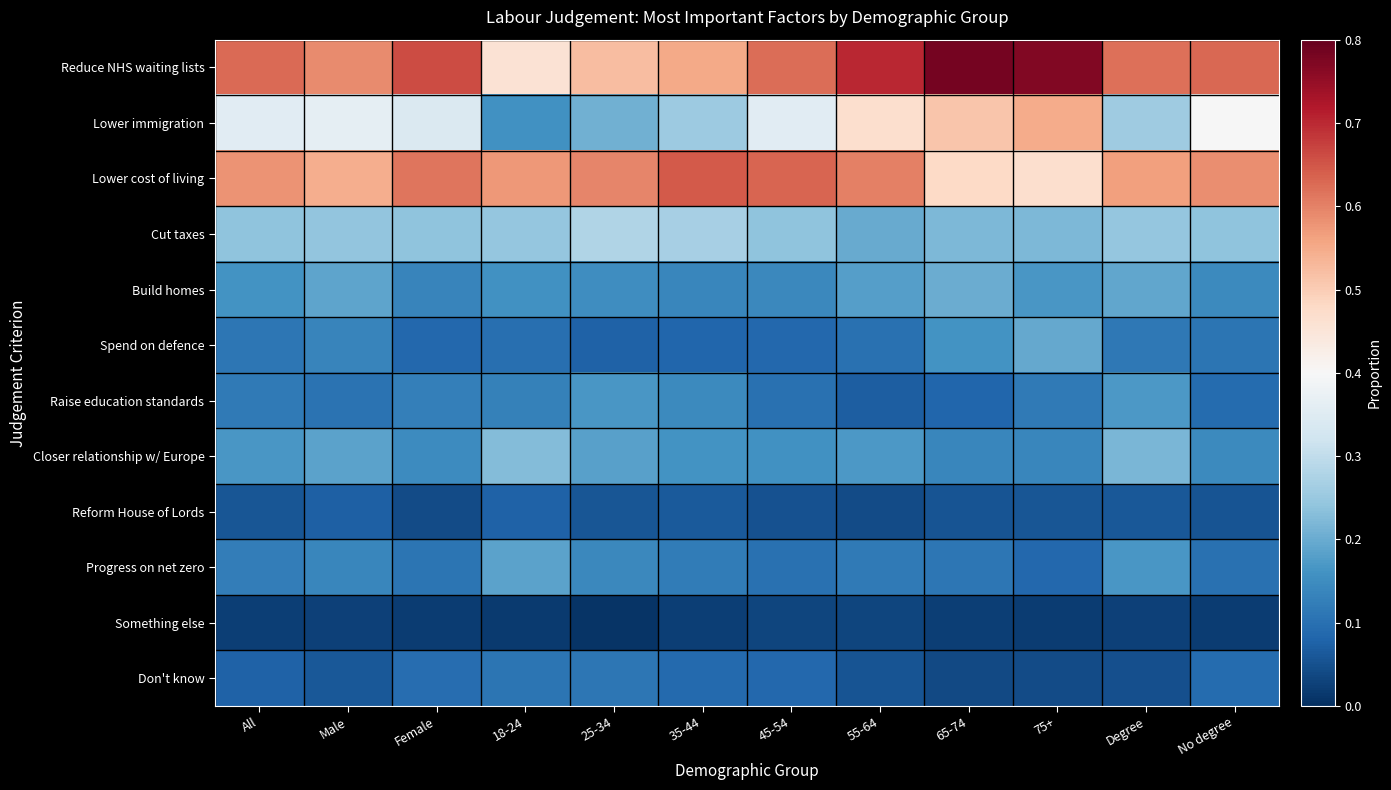

Reading left to right, transcribe all the data shown in this chart.

Reduce NHS waiting lists: All=0.6	Male=0.6	Female=0.7	18-24=0.5	25-34=0.5	35-44=0.6	45-54=0.6	55-64=0.7	65-74=0.8	75+=0.8	Degree=0.6	No degree=0.6
Lower immigration: All=0.4	Male=0.4	Female=0.3	18-24=0.2	25-34=0.2	35-44=0.3	45-54=0.4	55-64=0.5	65-74=0.5	75+=0.5	Degree=0.3	No degree=0.4
Lower cost of living: All=0.6	Male=0.5	Female=0.6	18-24=0.6	25-34=0.6	35-44=0.6	45-54=0.6	55-64=0.6	65-74=0.5	75+=0.5	Degree=0.6	No degree=0.6
Cut taxes: All=0.2	Male=0.2	Female=0.2	18-24=0.2	25-34=0.3	35-44=0.3	45-54=0.2	55-64=0.2	65-74=0.2	75+=0.2	Degree=0.2	No degree=0.2
Build homes: All=0.2	Male=0.2	Female=0.1	18-24=0.2	25-34=0.2	35-44=0.1	45-54=0.1	55-64=0.2	65-74=0.2	75+=0.2	Degree=0.2	No degree=0.1
Spend on defence: All=0.1	Male=0.1	Female=0.1	18-24=0.1	25-34=0.1	35-44=0.1	45-54=0.1	55-64=0.1	65-74=0.2	75+=0.2	Degree=0.1	No degree=0.1
Raise education standards: All=0.1	Male=0.1	Female=0.1	18-24=0.1	25-34=0.2	35-44=0.1	45-54=0.1	55-64=0.1	65-74=0.1	75+=0.1	Degree=0.2	No degree=0.1
Closer relationship w/ Europe: All=0.2	Male=0.2	Female=0.1	18-24=0.2	25-34=0.2	35-44=0.2	45-54=0.2	55-64=0.2	65-74=0.1	75+=0.1	Degree=0.2	No degree=0.1
Reform House of Lords: All=0.1	Male=0.1	Female=0.0	18-24=0.1	25-34=0.1	35-44=0.1	45-54=0.1	55-64=0.0	65-74=0.1	75+=0.1	Degree=0.1	No degree=0.1
Progress on net zero: All=0.1	Male=0.1	Female=0.1	18-24=0.2	25-34=0.1	35-44=0.1	45-54=0.1	55-64=0.1	65-74=0.1	75+=0.1	Degree=0.2	No degree=0.1
Something else: All=0.0	Male=0.0	Female=0.0	18-24=0.0	25-34=0.0	35-44=0.0	45-54=0.0	55-64=0.0	65-74=0.0	75+=0.0	Degree=0.0	No degree=0.0
Don't know: All=0.1	Male=0.1	Female=0.1	18-24=0.1	25-34=0.1	35-44=0.1	45-54=0.1	55-64=0.1	65-74=0.0	75+=0.0	Degree=0.0	No degree=0.1